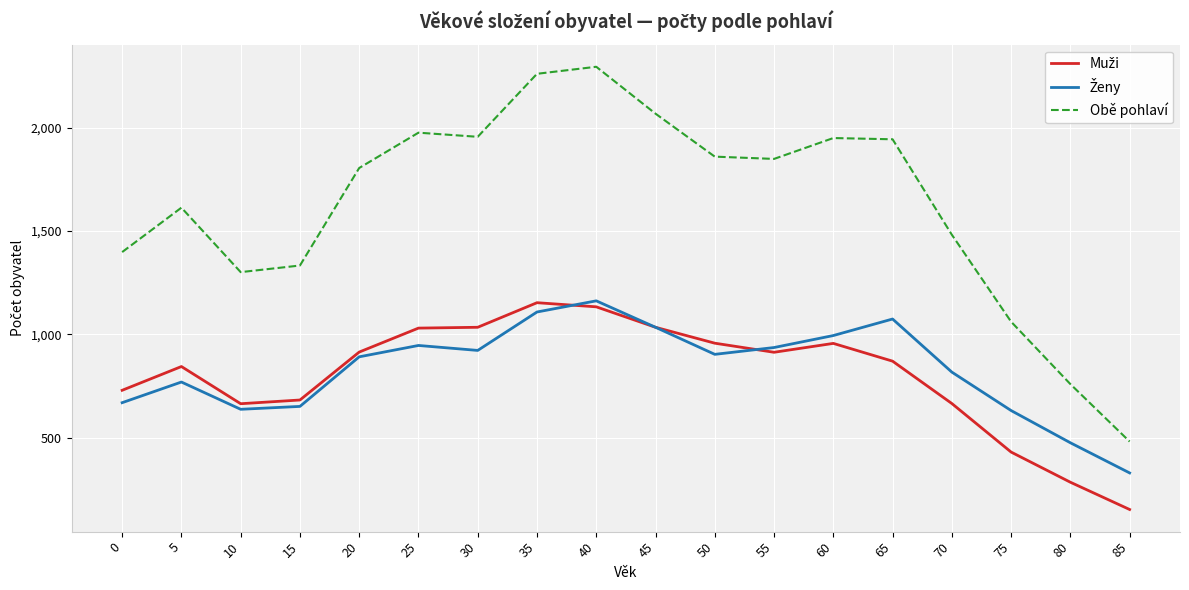

Which series has the largest total across all categories?

Obě pohlaví